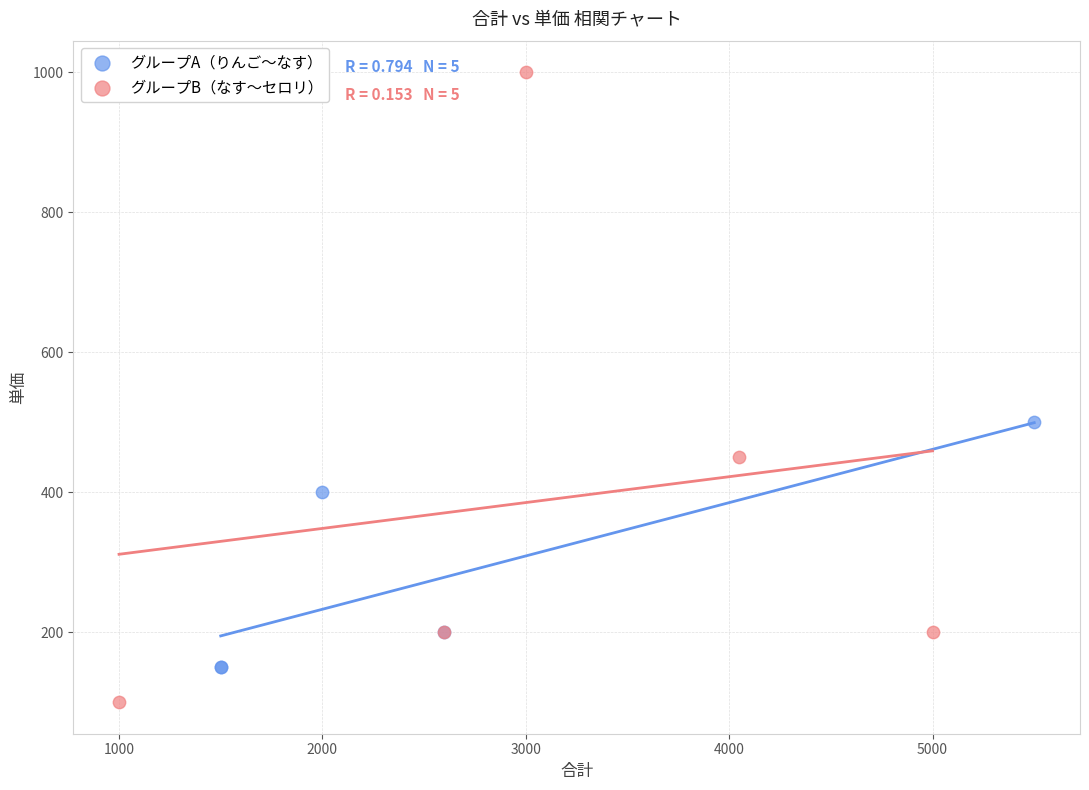

Which series contains the highest Y value?

グループB（なす〜セロリ）